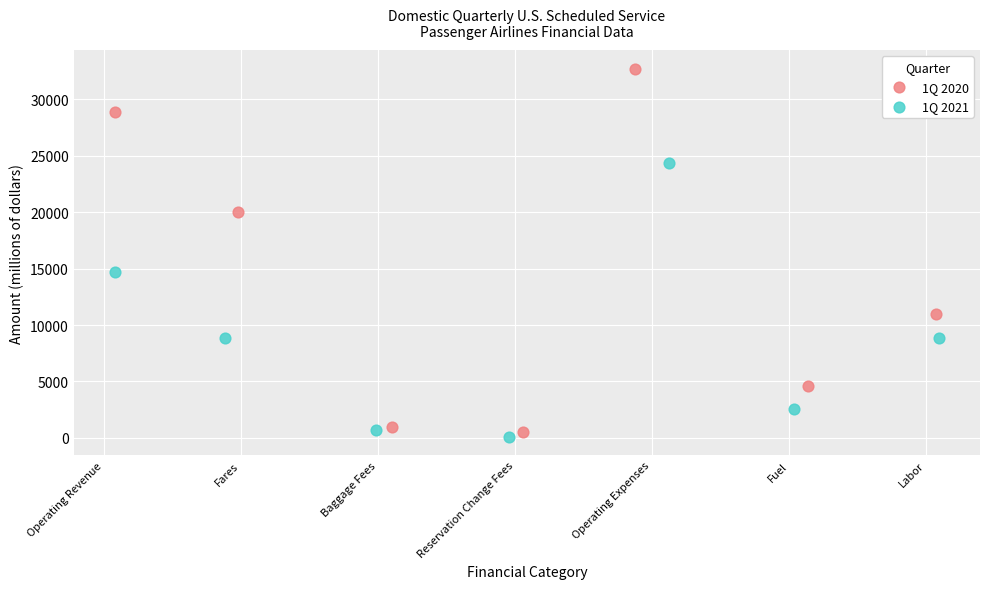

What are all the series names shown in the legend?

1Q 2020, 1Q 2021